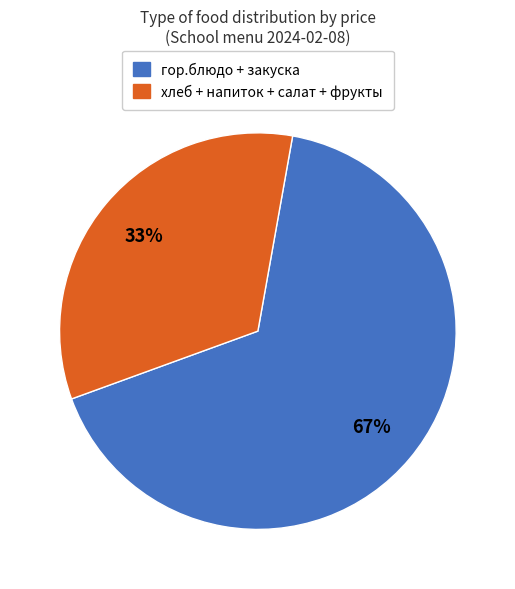

How many slices are in this pie chart?

2